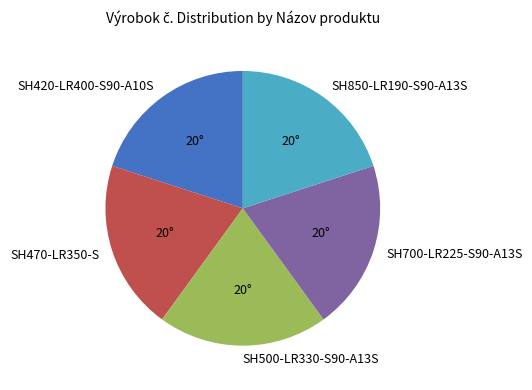

Approximately how many times larger is the value at SH470-LR350-S compared to SH850-LR190-S90-A13S?

1.0